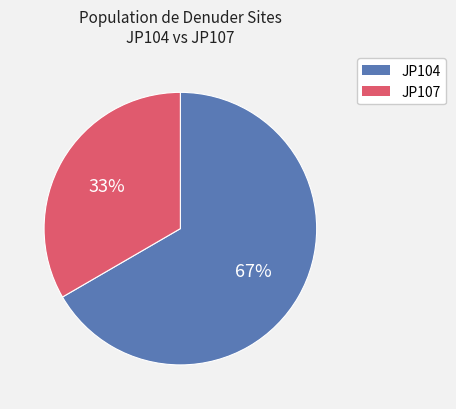

Count the number of slices in the pie.

2